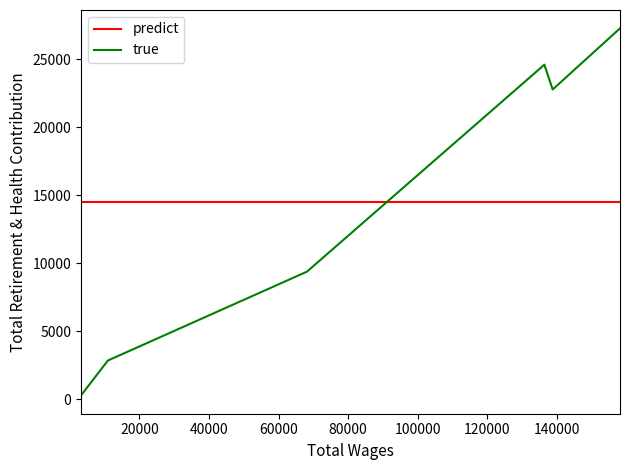

What is the lowest value of the predict series?

14536.8